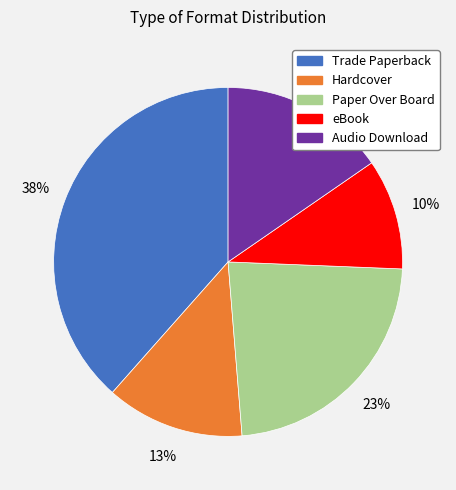

Which slice is the smallest?

eBook